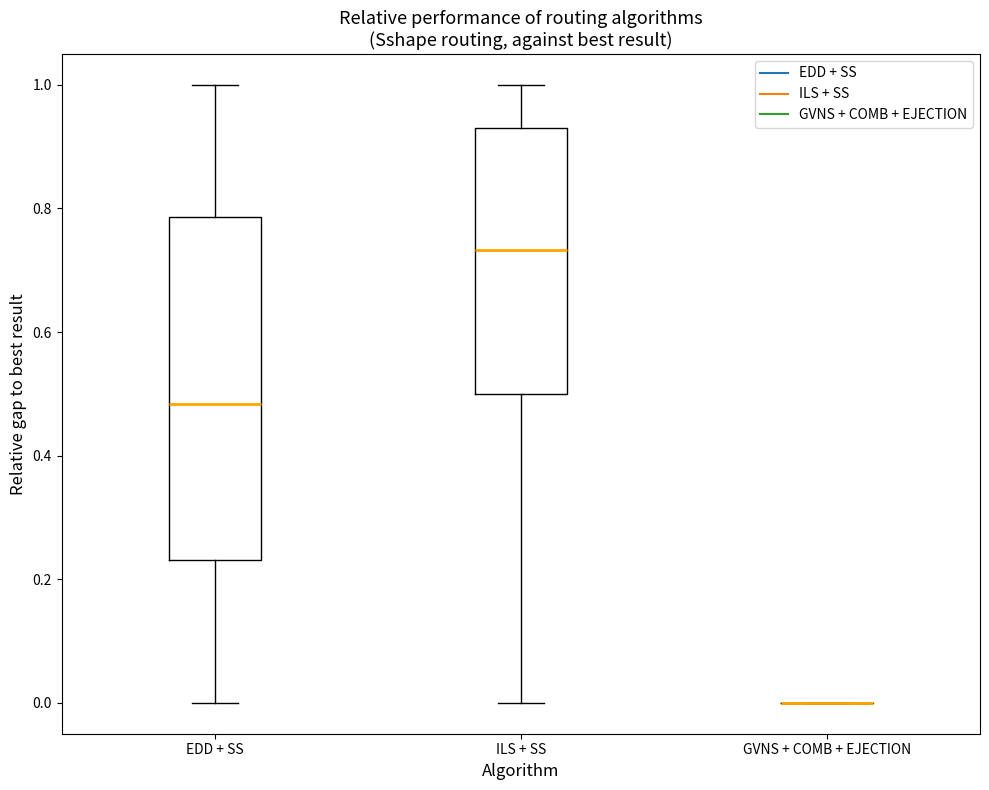

Reading left to right, read every box against the y-axis: the position of its median line, the range the box covers, and the ends of its whiskers. The values are not printed on the chart, so give them approximately, as read against the axis.

EDD + SS: median 0.48, box 0.24 to 0.78, whiskers 0.00 to 1.00
ILS + SS: median 0.74, box 0.50 to 0.94, whiskers 0.00 to 1.00
GVNS + COMB + EJECTION: box collapsed to a line at 0.00, whiskers 0.00 to 0.00